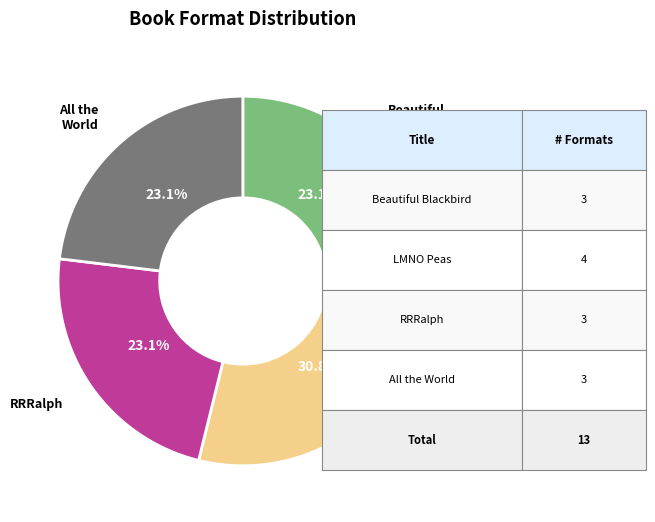

Approximately how many times larger is the value at RRRalph compared to Beautiful Blackbird?

1.0